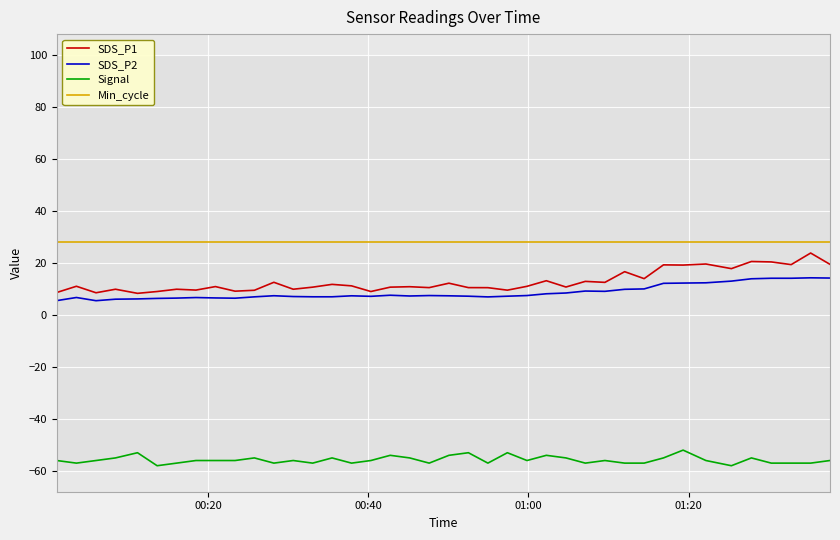

True or false: SDS_P1 and Min_cycle intersect in this chart.

False